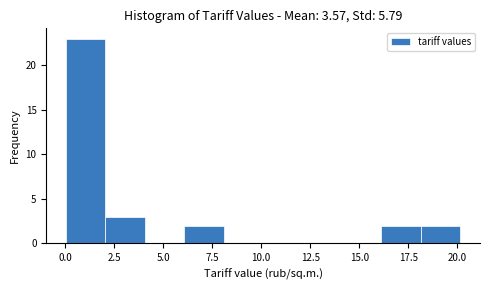

How tall is the bar that spans 16 to 18 on the x-axis? Neither the bar edges nor the heights are printed on the chart, so give them approximately, as read against the axes.

2